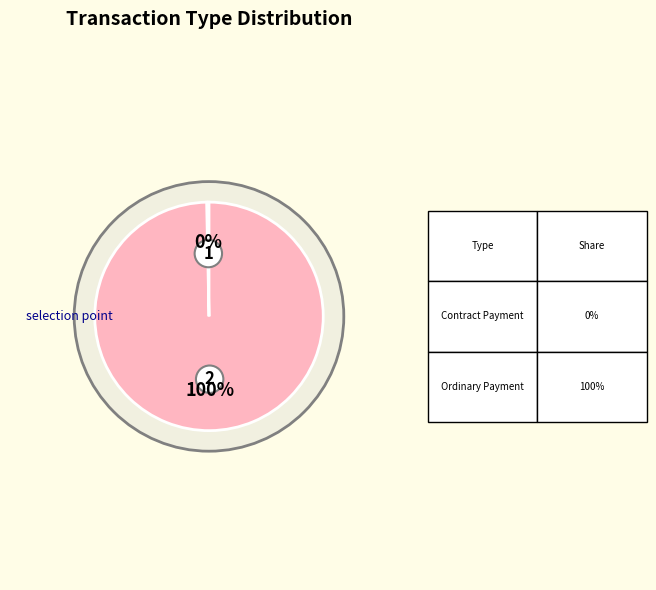

Count the number of slices in the pie.

2